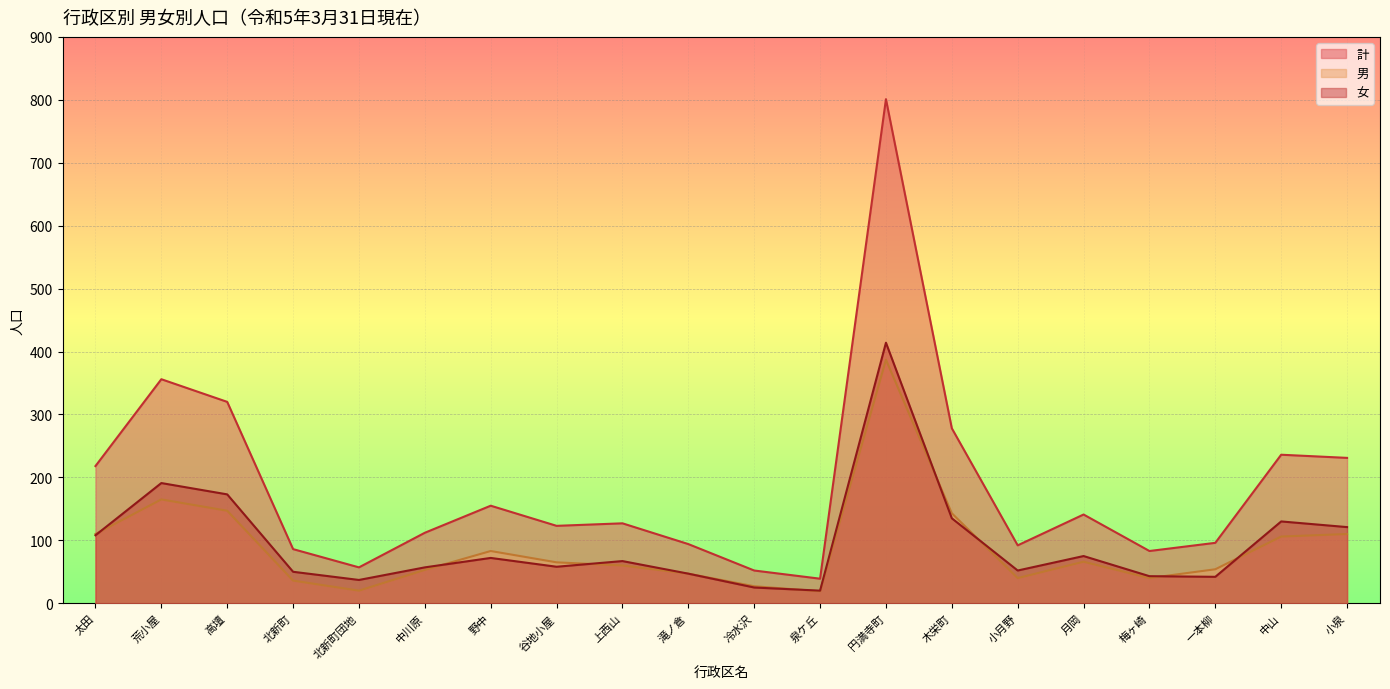

What is the sum of the 計 values at 北新町団地 and 滝ノ倉?

151